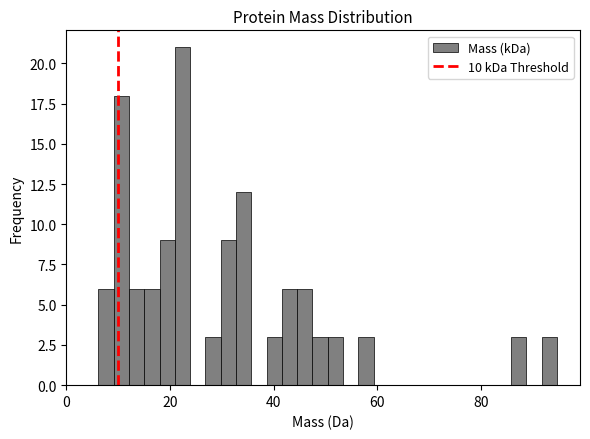

Read against the x-axis, roughly where is the centre of the tallest bar?

22